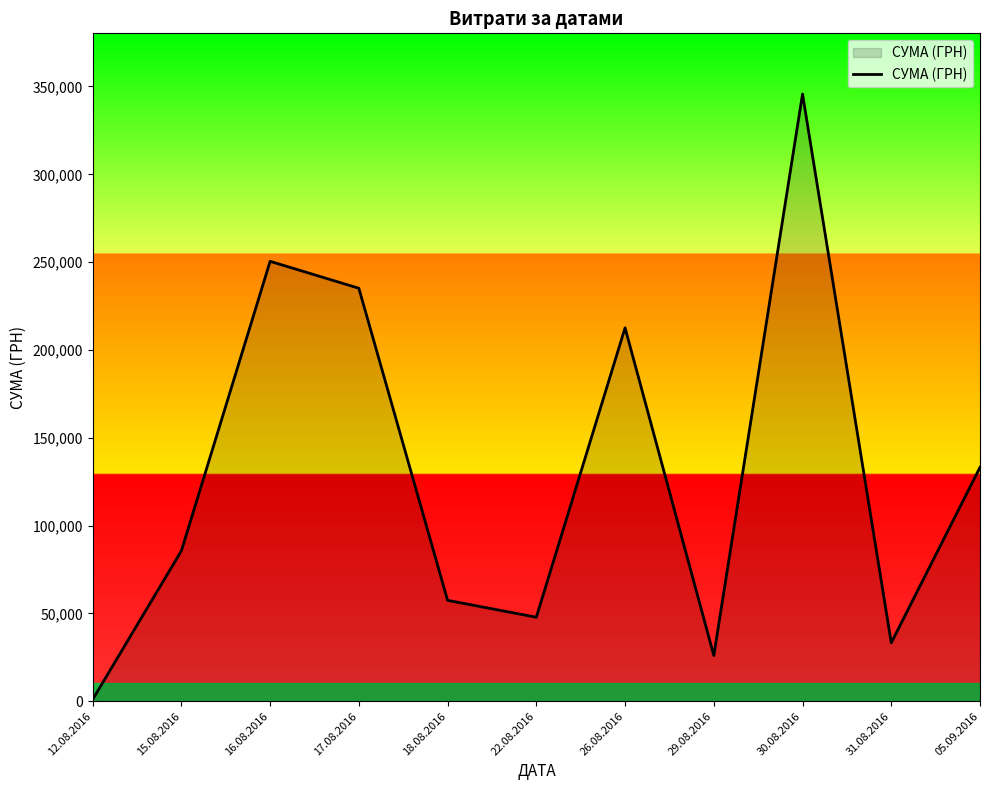

Which category has the lowest value across all series?

12.08.2016